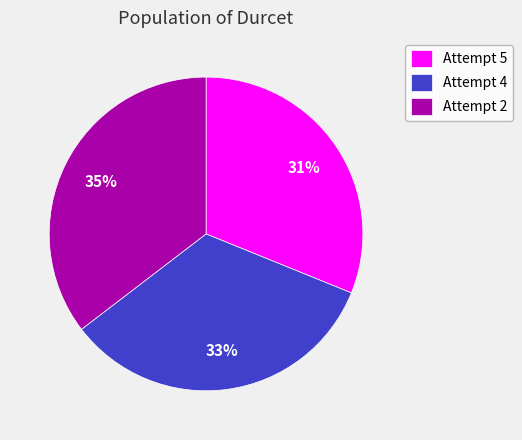

To the nearest percent, what is the combined percentage of Attempt 5 and Attempt 4?

65%